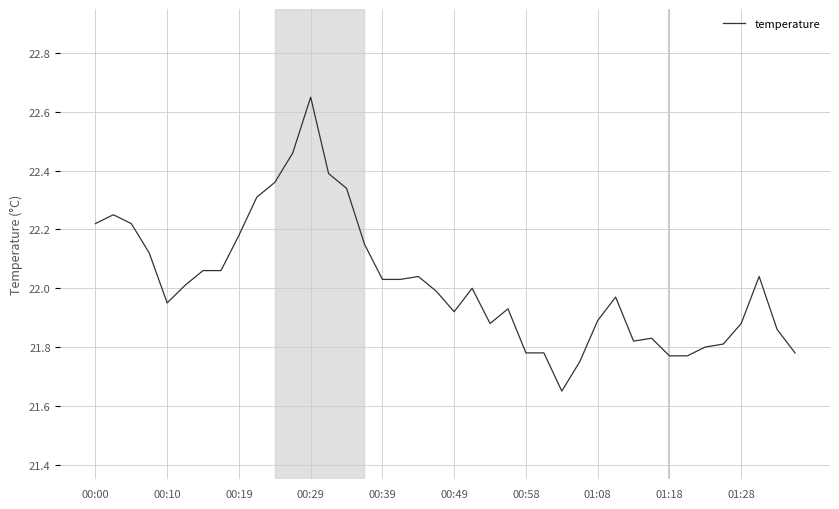

Which category has the highest value across all series?

00:29